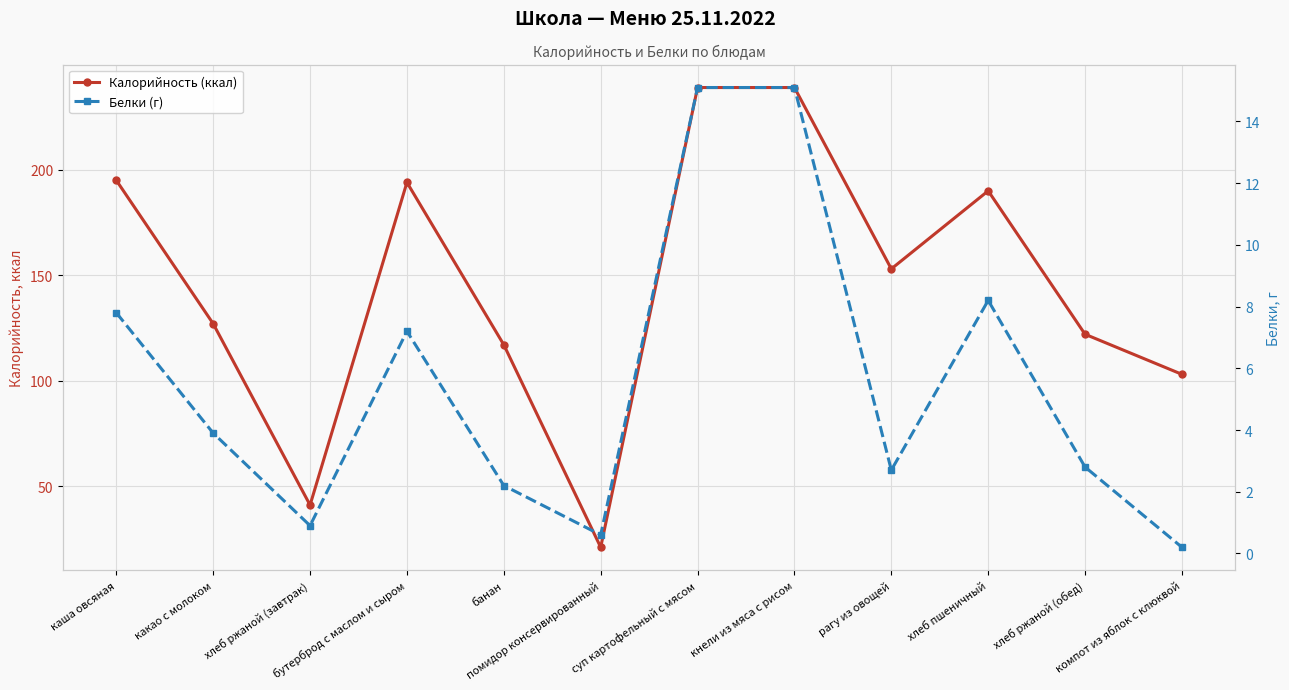

Where does the Калорийность (ккал) series first go above 153?

каша овсяная